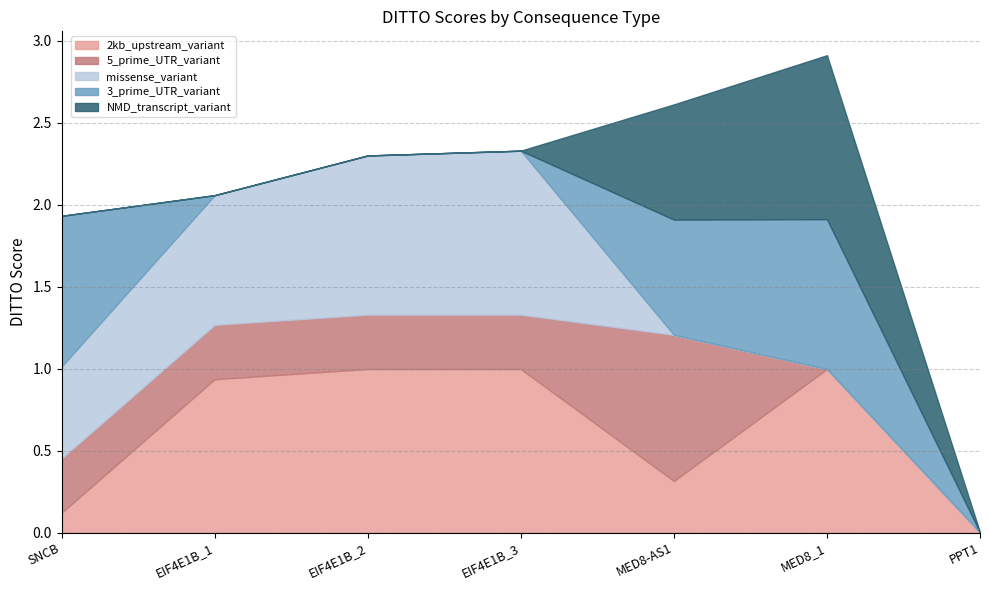

What are all the series names shown in the legend?

2kb_upstream_variant, 5_prime_UTR_variant, missense_variant, 3_prime_UTR_variant, NMD_transcript_variant